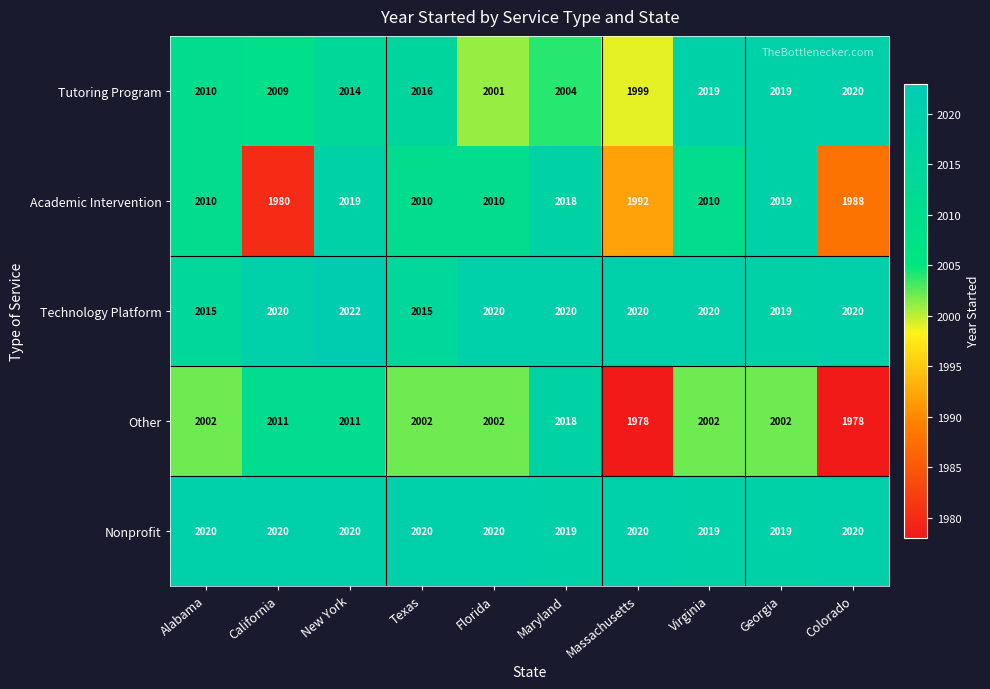

Which series has the largest total across all categories?

Nonprofit